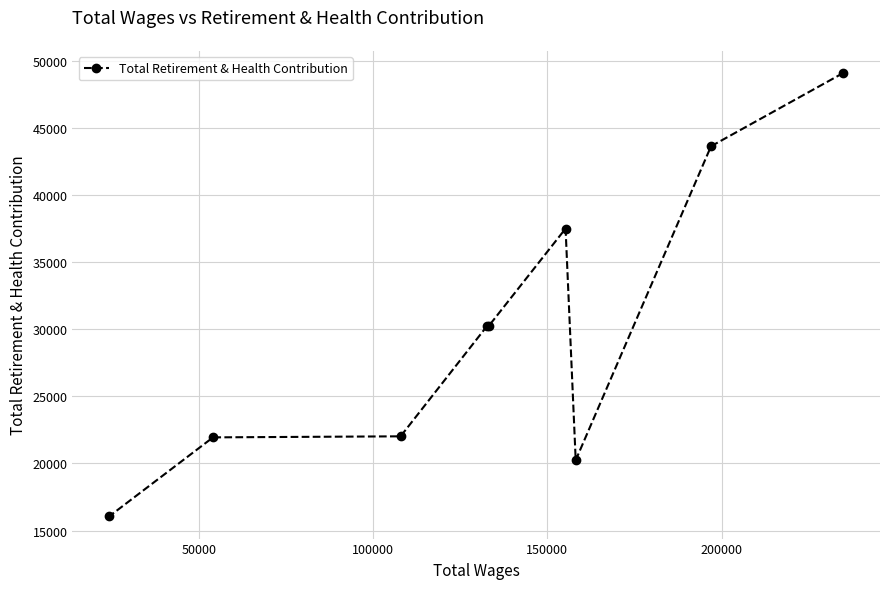

What is the difference between the second highest and minimum values?

27558